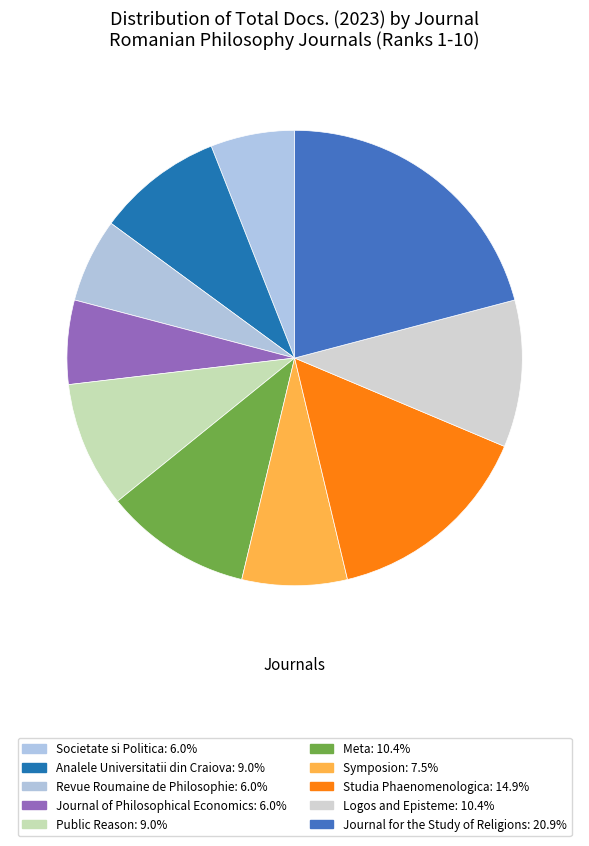

Does Meta account for over 50% of the chart?

No